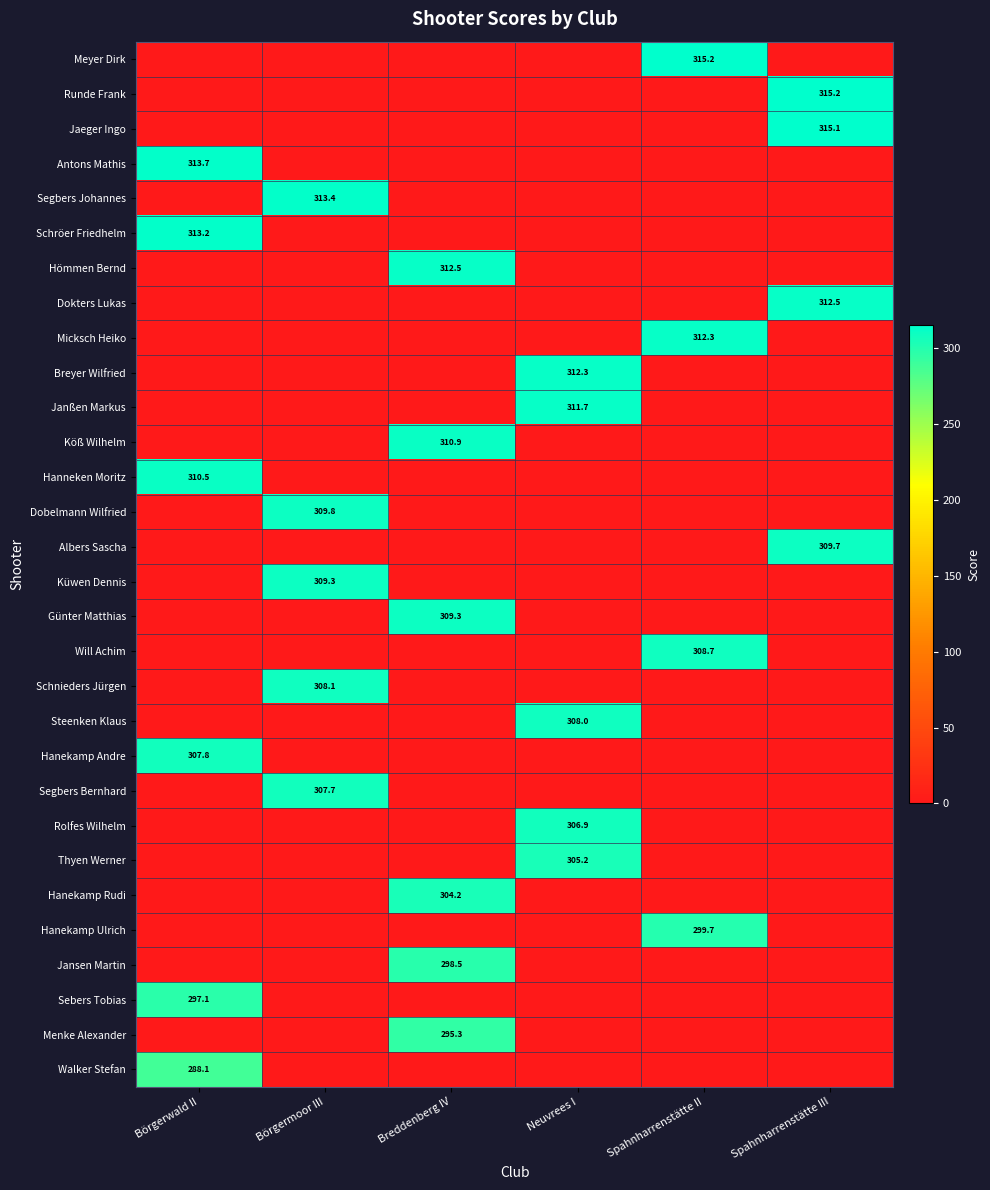

At Börgerwald II, list the series in order from largest to smallest.

Antons Mathis, Schröer Friedhelm, Hanneken Moritz, Hanekamp Andre, Sebers Tobias, Walker Stefan, Meyer Dirk, Runde Frank, Jaeger Ingo, Segbers Johannes, Hömmen Bernd, Dokters Lukas, Micksch Heiko, Breyer Wilfried, Janßen Markus, Köß Wilhelm, Dobelmann Wilfried, Albers Sascha, Küwen Dennis, Günter Matthias, Will Achim, Schnieders Jürgen, Steenken Klaus, Segbers Bernhard, Rolfes Wilhelm, Thyen Werner, Hanekamp Rudi, Hanekamp Ulrich, Jansen Martin, Menke Alexander